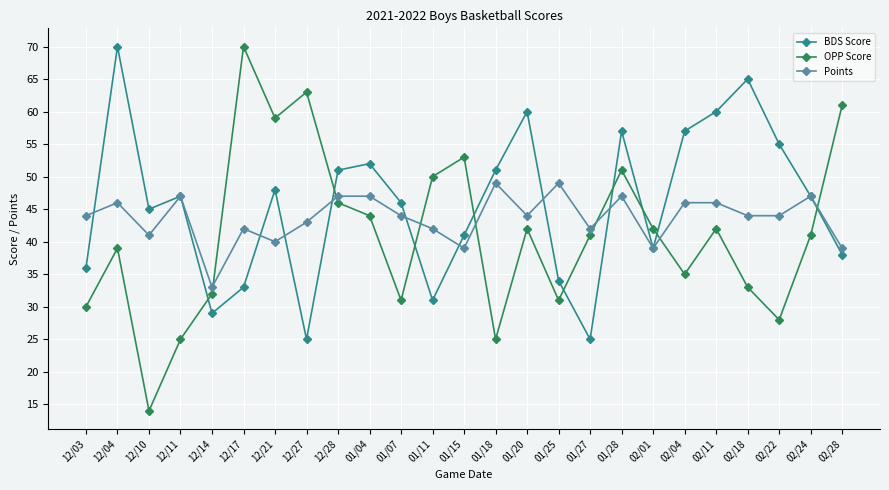

Rank the series at 12/21 from lowest to highest value.

Points, BDS Score, OPP Score